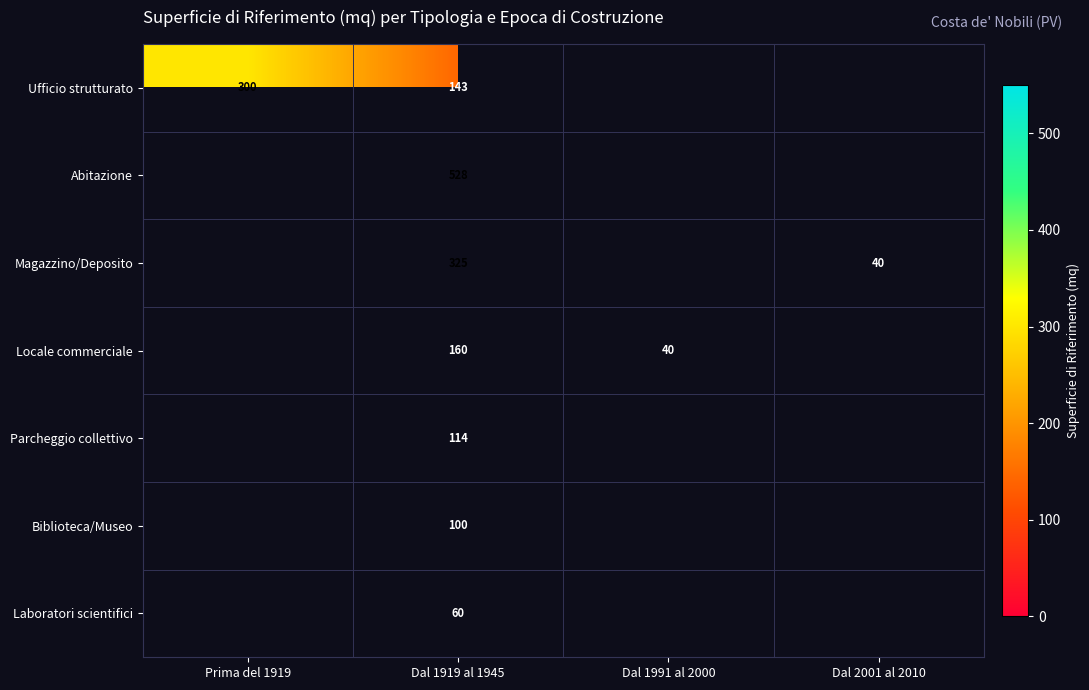

How many distinct data groups are displayed?

7